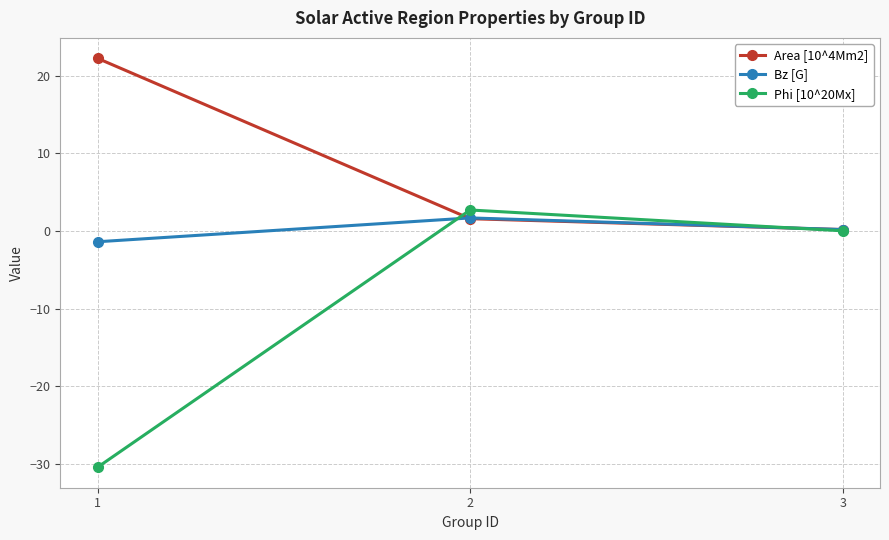

What is the value of the Bz [G] point at the 2nd from the left?

1.7